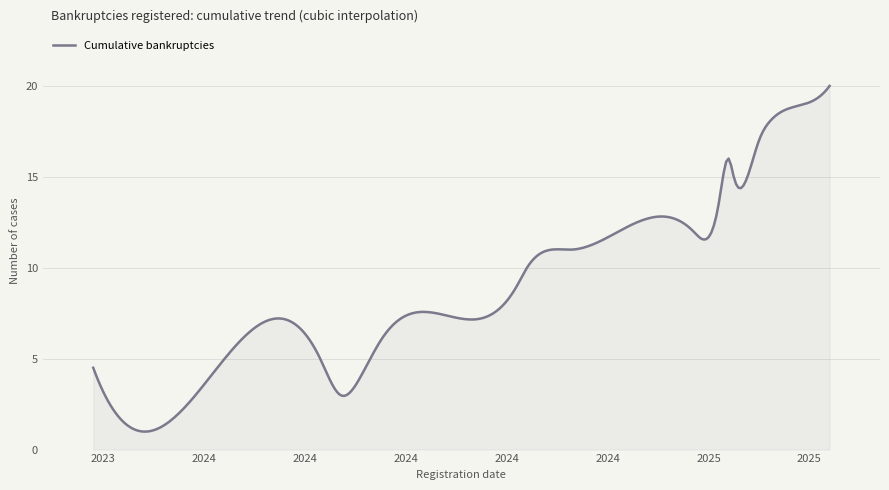

What is the difference between the maximum and minimum values?

19.0